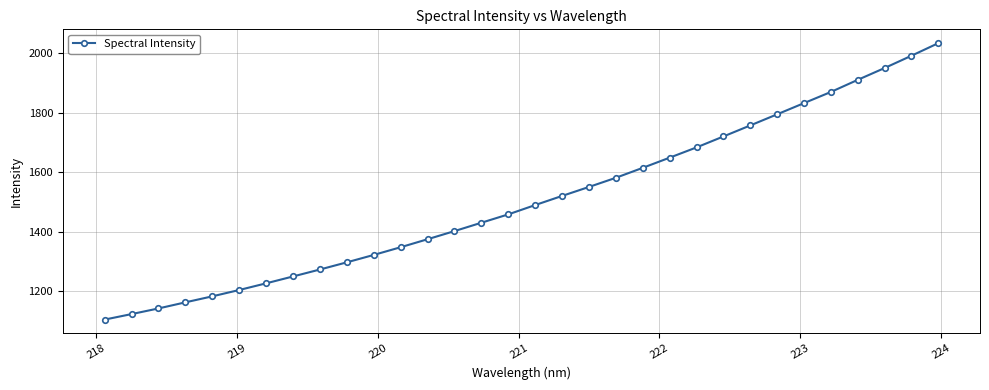

What is the maximum value shown in the chart?

2034.0